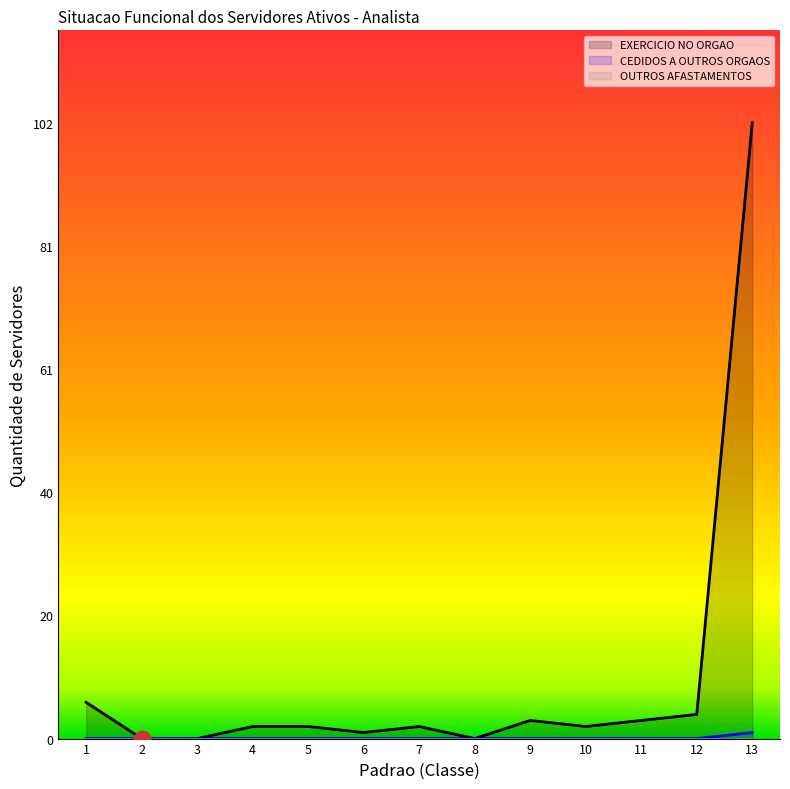

Reading left to right, transcribe all the data shown in this chart.

EXERCICIO NO ORGAO: 1=6	2=0	3=0	4=2	5=2	6=1	7=2	8=0	9=3	10=2	11=3	12=4	13=102
CEDIDOS A OUTROS ORGAOS: 1=0	2=0	3=0	4=0	5=0	6=0	7=0	8=0	9=0	10=0	11=0	12=0	13=1